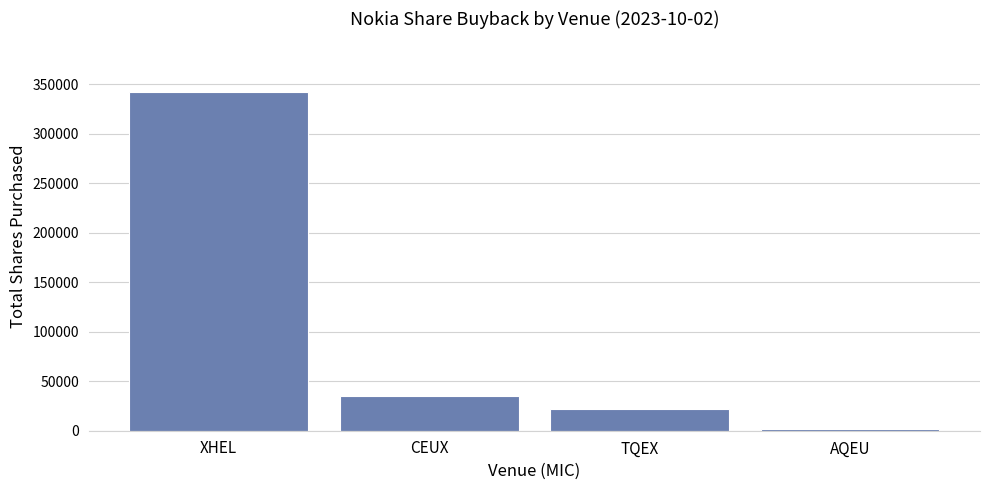

At which category does the chart reach its minimum across all series?

AQEU